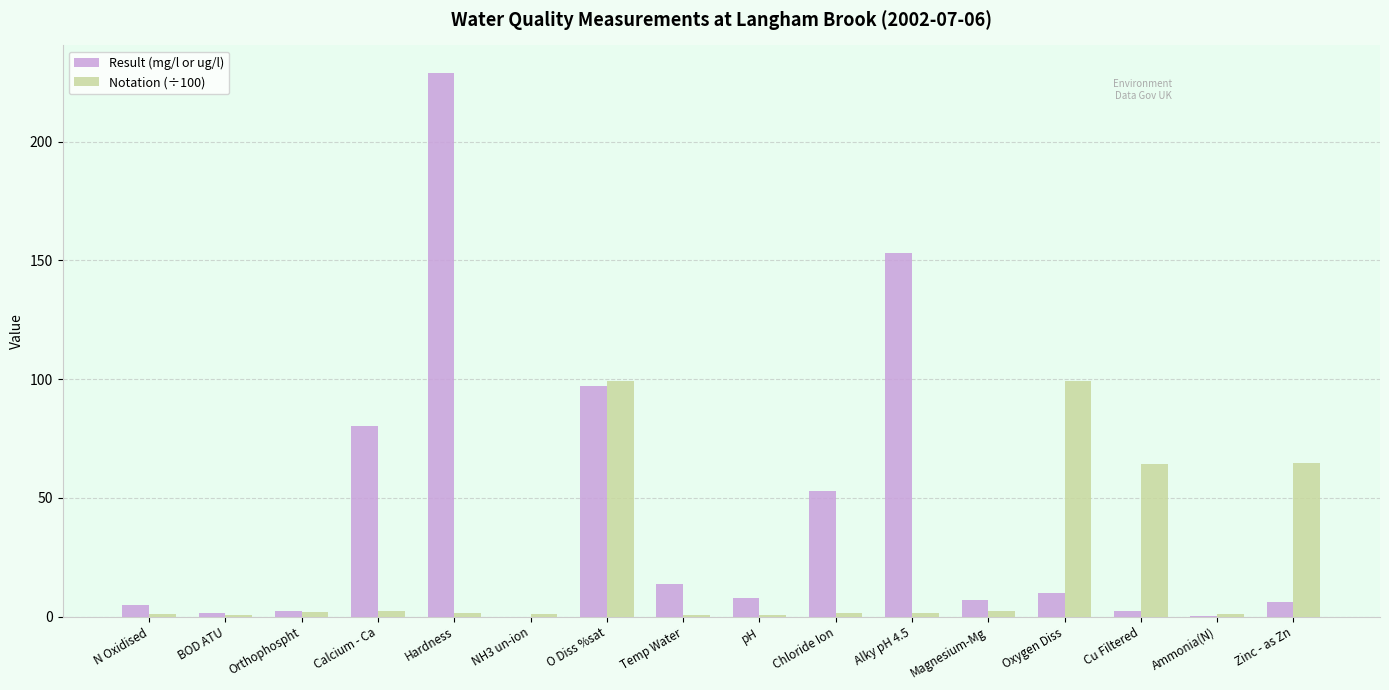

The Result (mg/l or ug/l) series shows 14.0 at Temp Water. True or false?

True